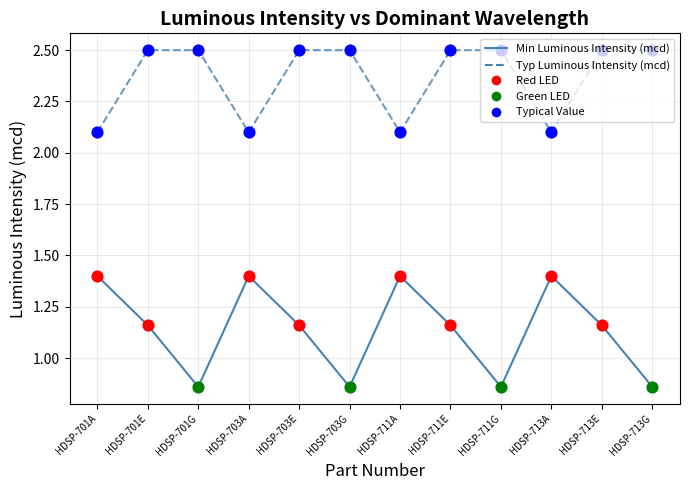

What position from the right is HDSP-711G?

4